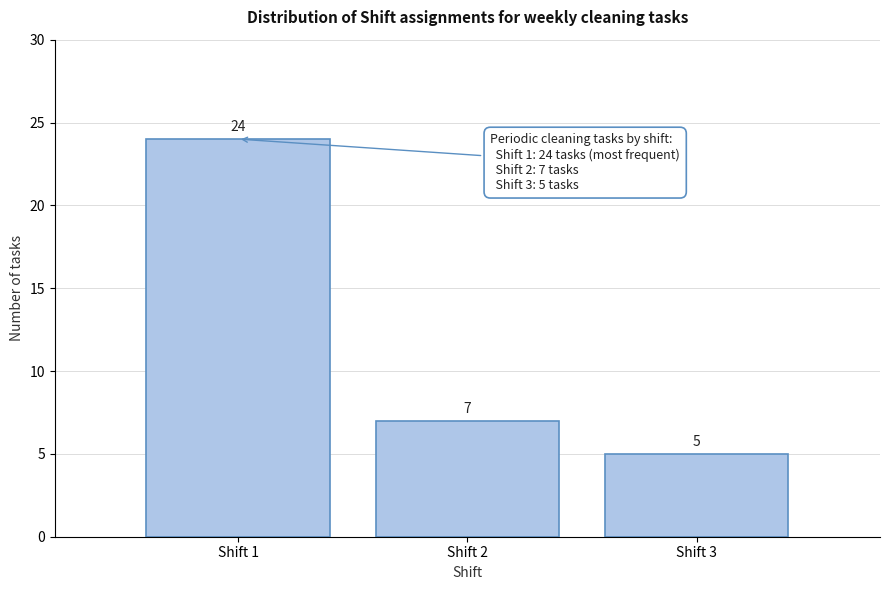

Reading right to left, extract all data points from this chart.

5	7	24